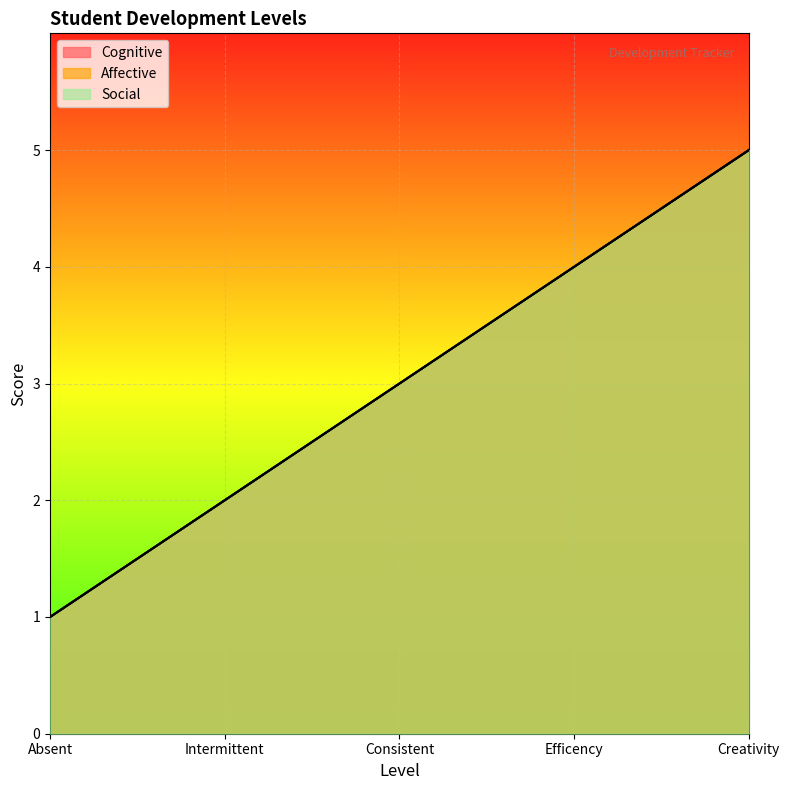

True or false: Affective has more than 0 interior local peaks.

False